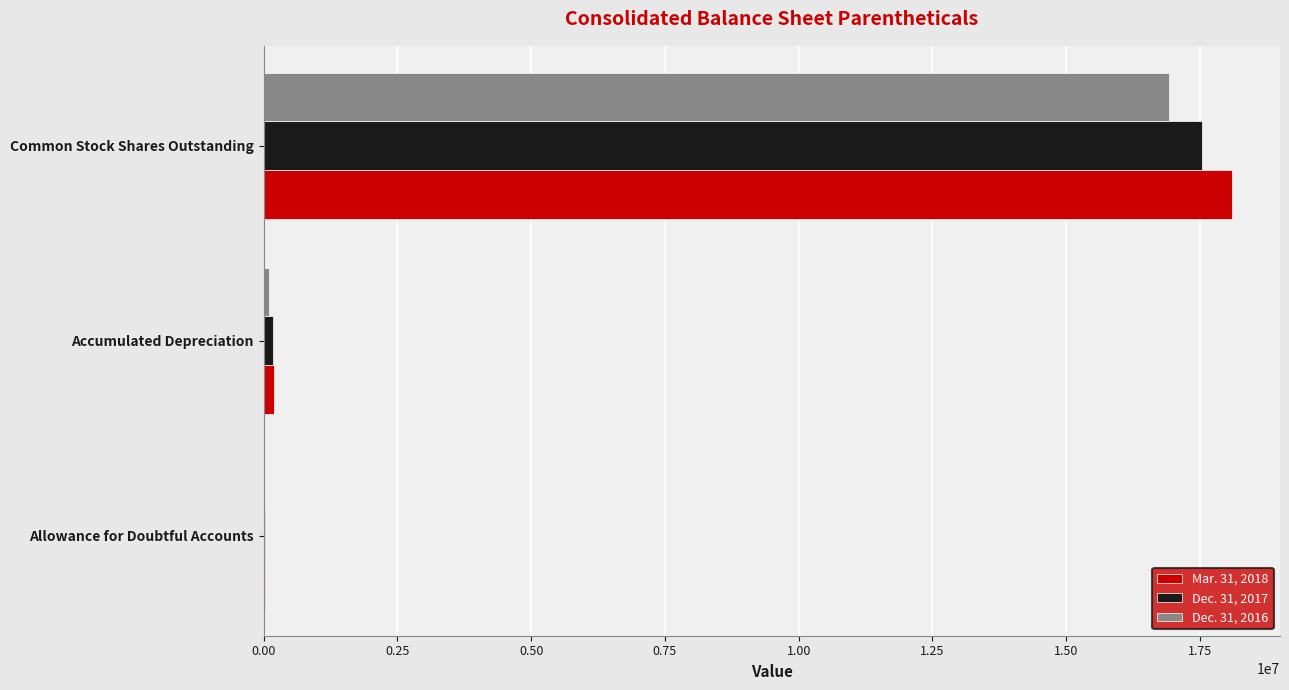

At which category is the sum across all series the highest?

Common Stock Shares Outstanding